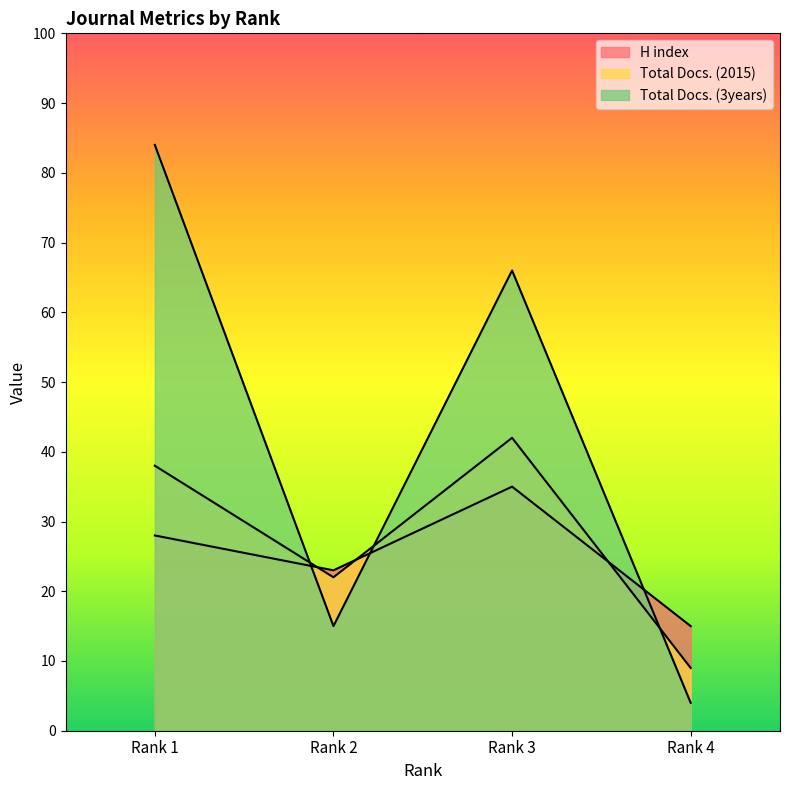

True or false: Total Docs. (2015) and H index intersect in this chart.

True